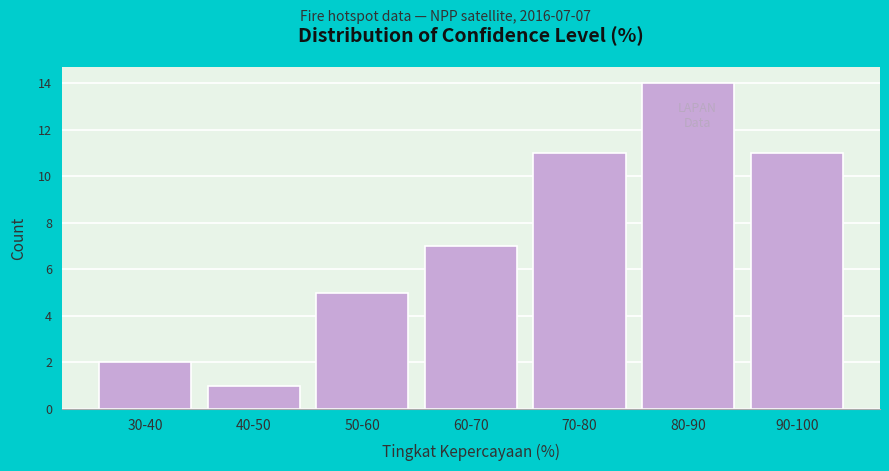

Reading left to right, transcribe all the data shown in this chart.

30-40=2	40-50=1	50-60=5	60-70=7	70-80=11	80-90=14	90-100=11